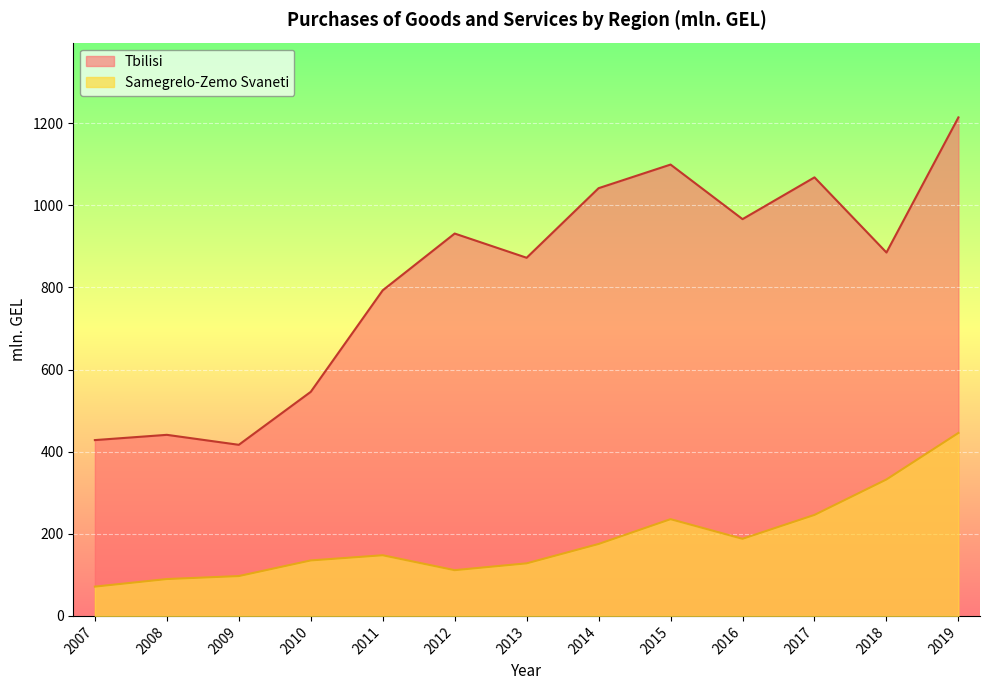

What is the difference between the highest and lowest values at 2011?

645.3